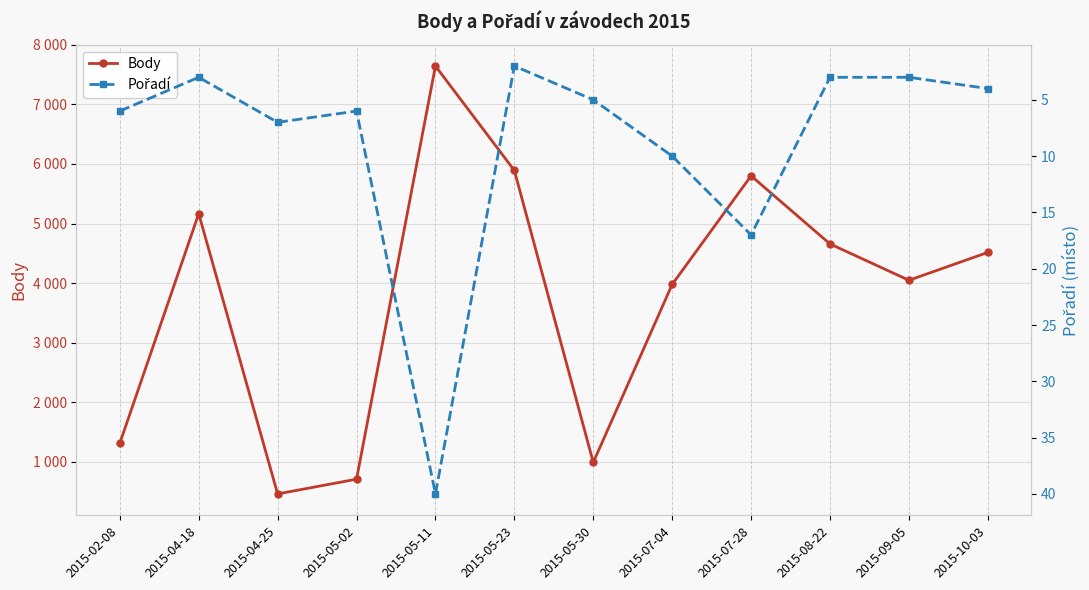

At 2015-08-22, list the series in order from largest to smallest.

Body, Pořadí